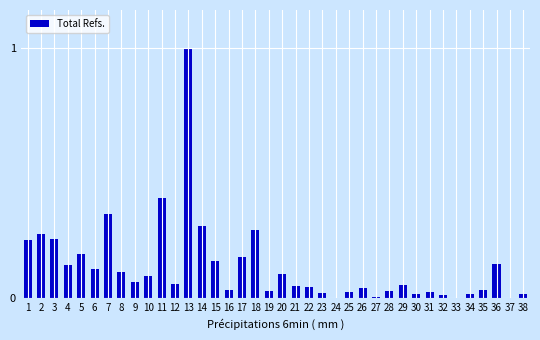

Is it true that the value at 34 is 0.0?

True